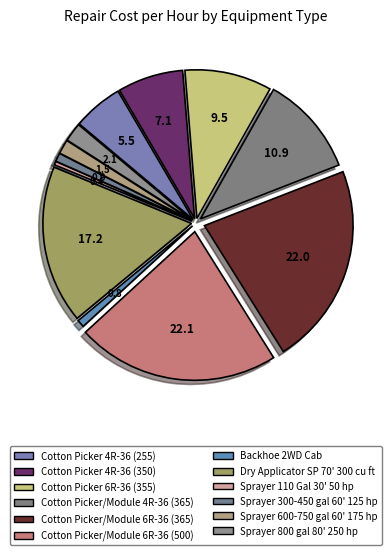

How many slices are in this pie chart?

12